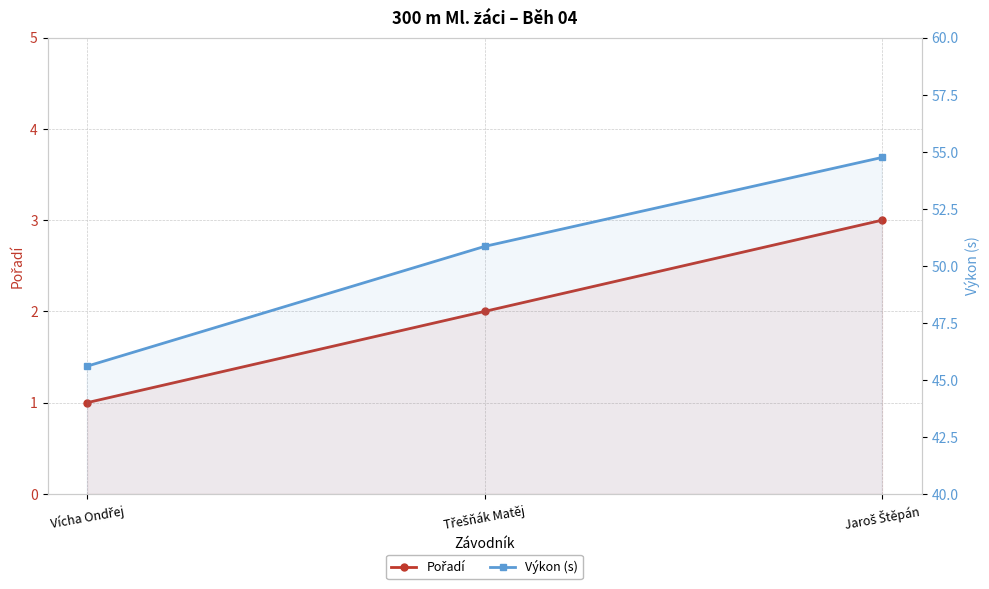

What is the difference between the maximum and minimum values in the Výkon (s) series?

9.1